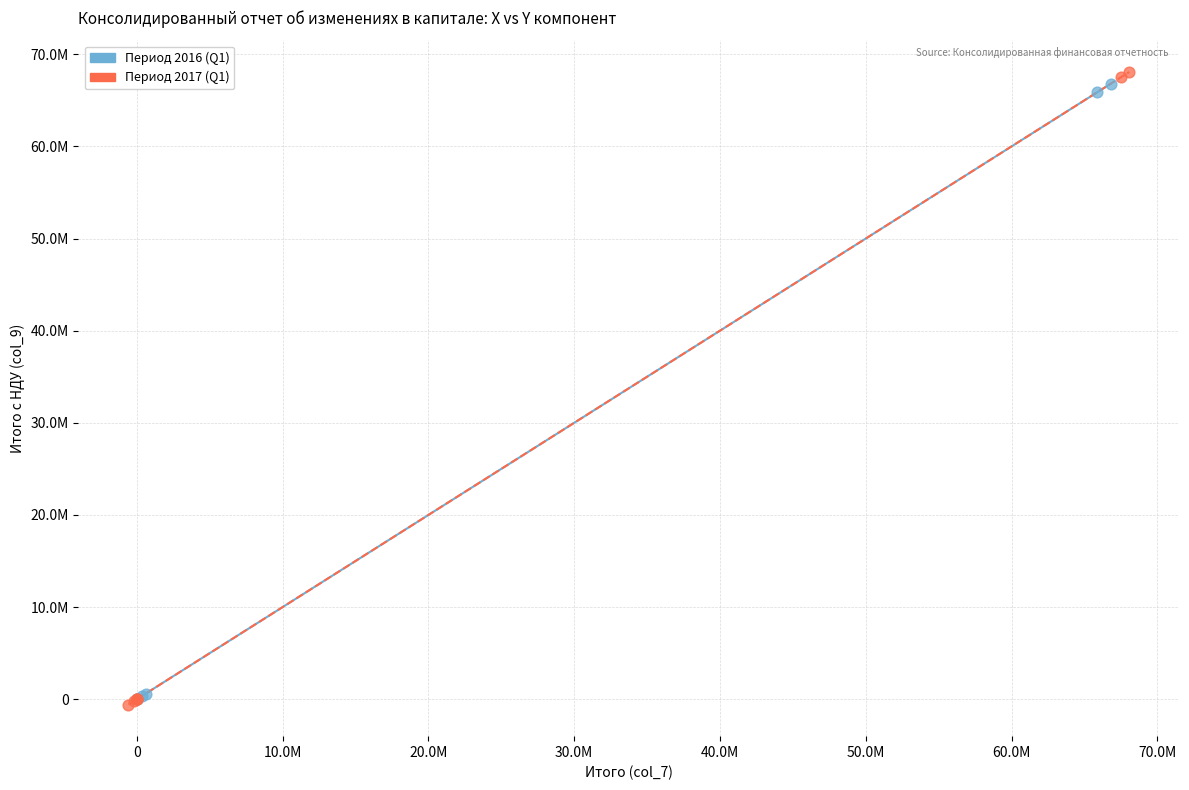

What are all the series names shown in the legend?

Период 2016 (Q1), Период 2017 (Q1)